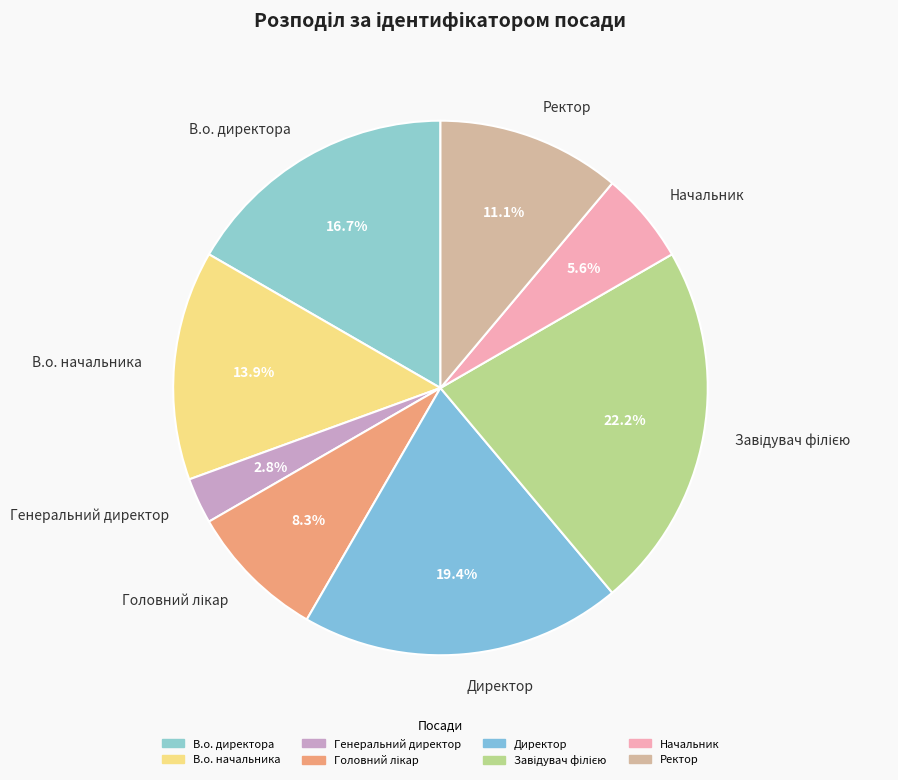

Does Начальник account for over 50% of the chart?

No